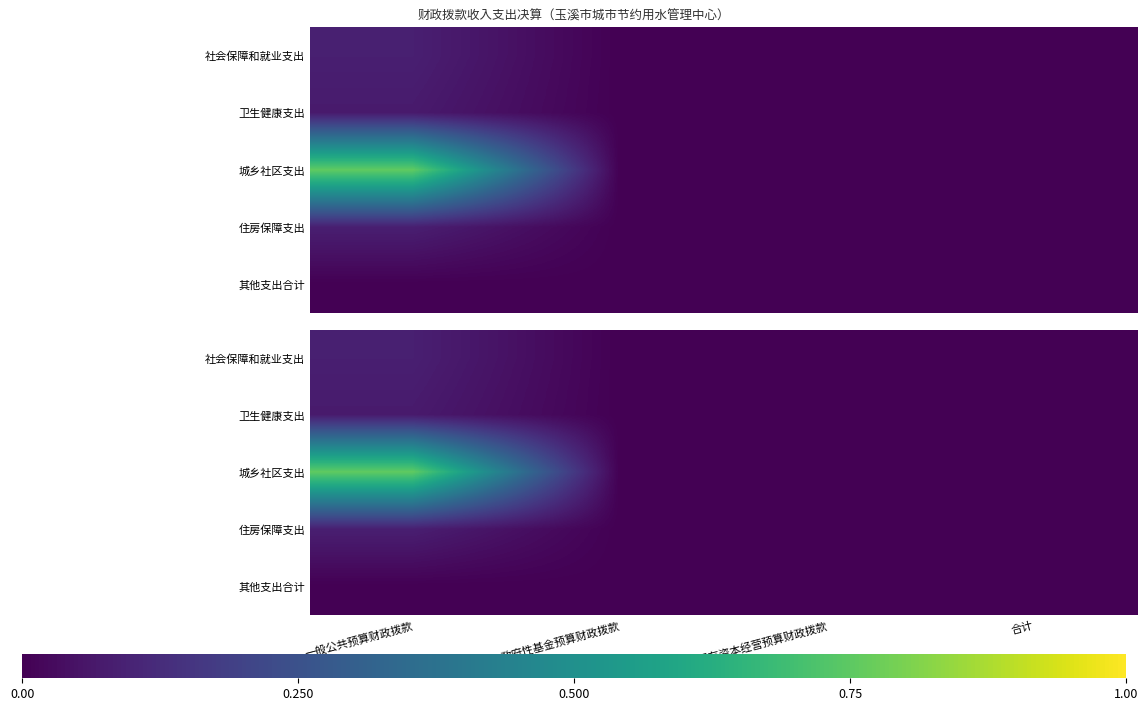

At 合计, list the series in order from largest to smallest.

社会保障和就业支出, 卫生健康支出, 城乡社区支出, 住房保障支出, 其他支出合计